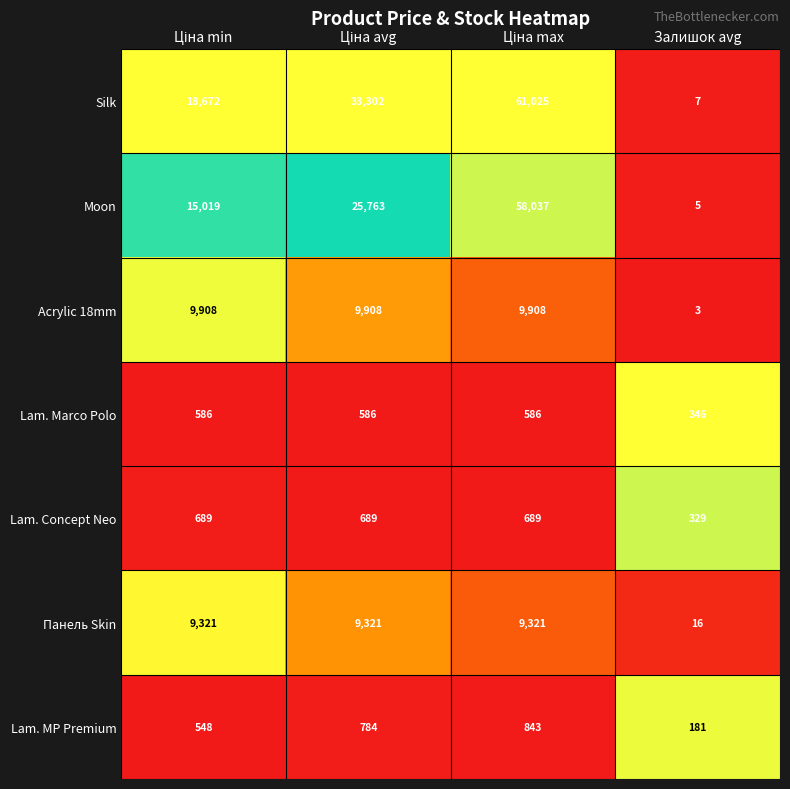

What is the sum of all Панель Skin values?

27979